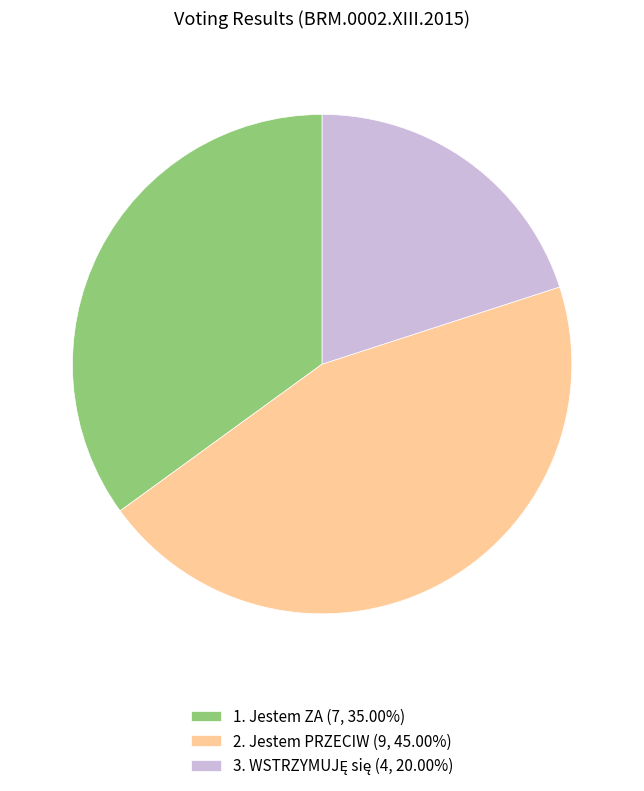

Does any single category account for the majority?

No